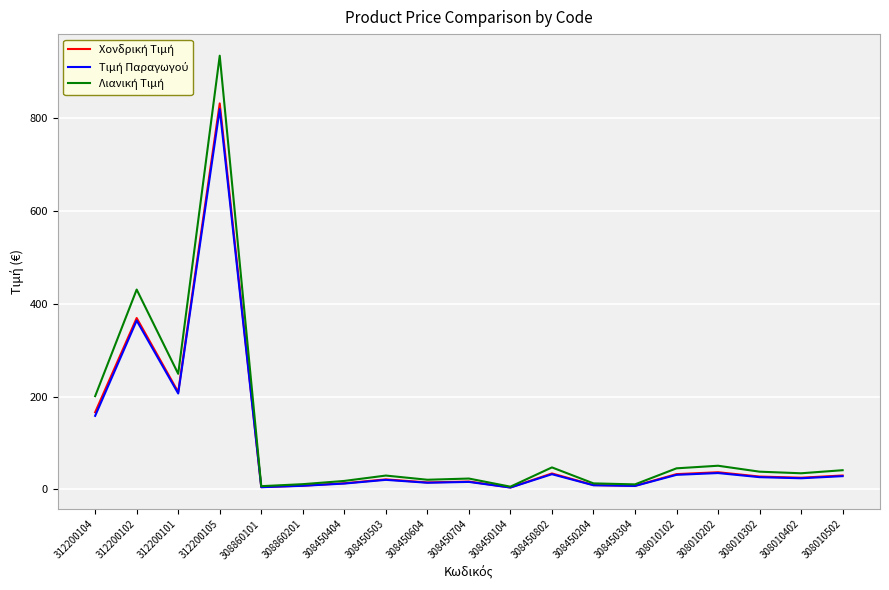

At which category is the sum across all series the highest?

312200105